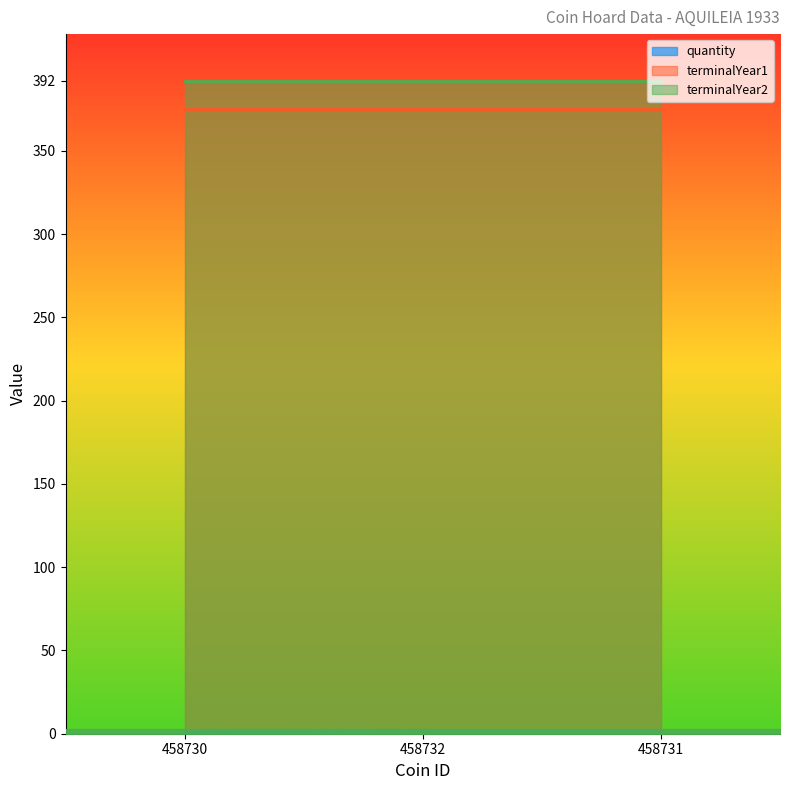

Is it true that quantity equals 1 at 458730?

True